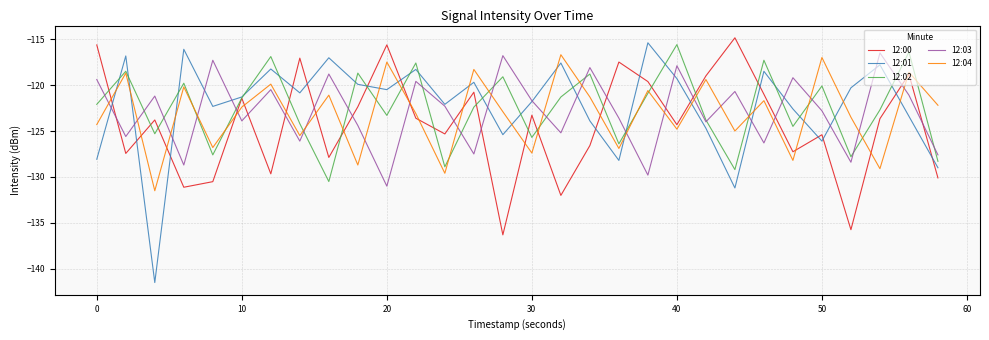

Which series ends up on top after the final intersection of 12:04 and 12:01?

12:04